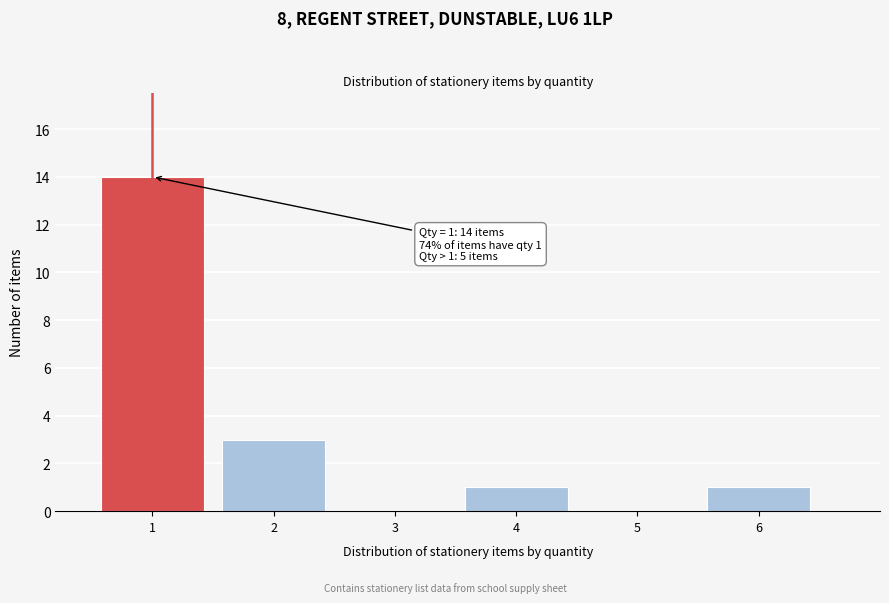

Reading left to right, extract all data points from this chart.

1=14	2=3	3=0	4=1	5=0	6=1